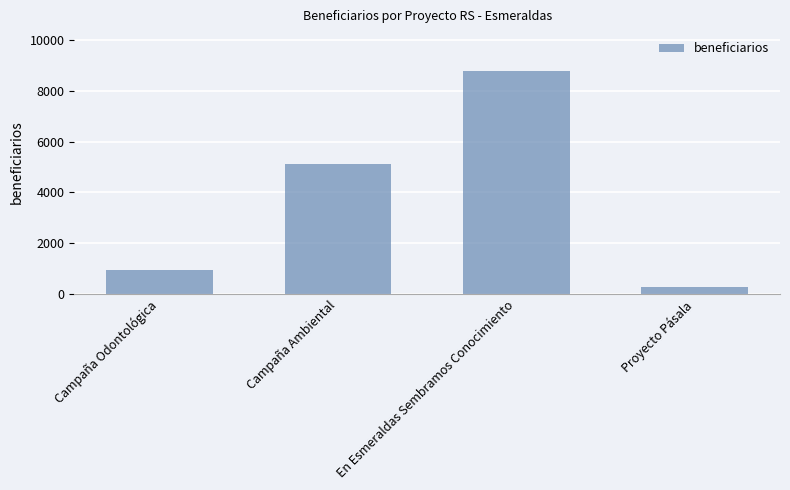

Approximately how many times larger is the value at En Esmeraldas Sembramos Conocimiento compared to Proyecto Pásala?

32.7